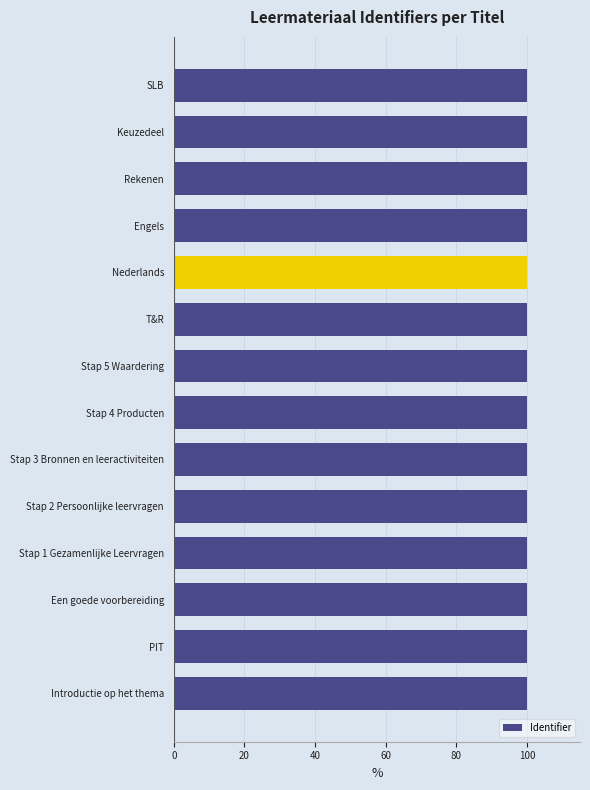

What is the label of the 13th bar from the top?

PIT